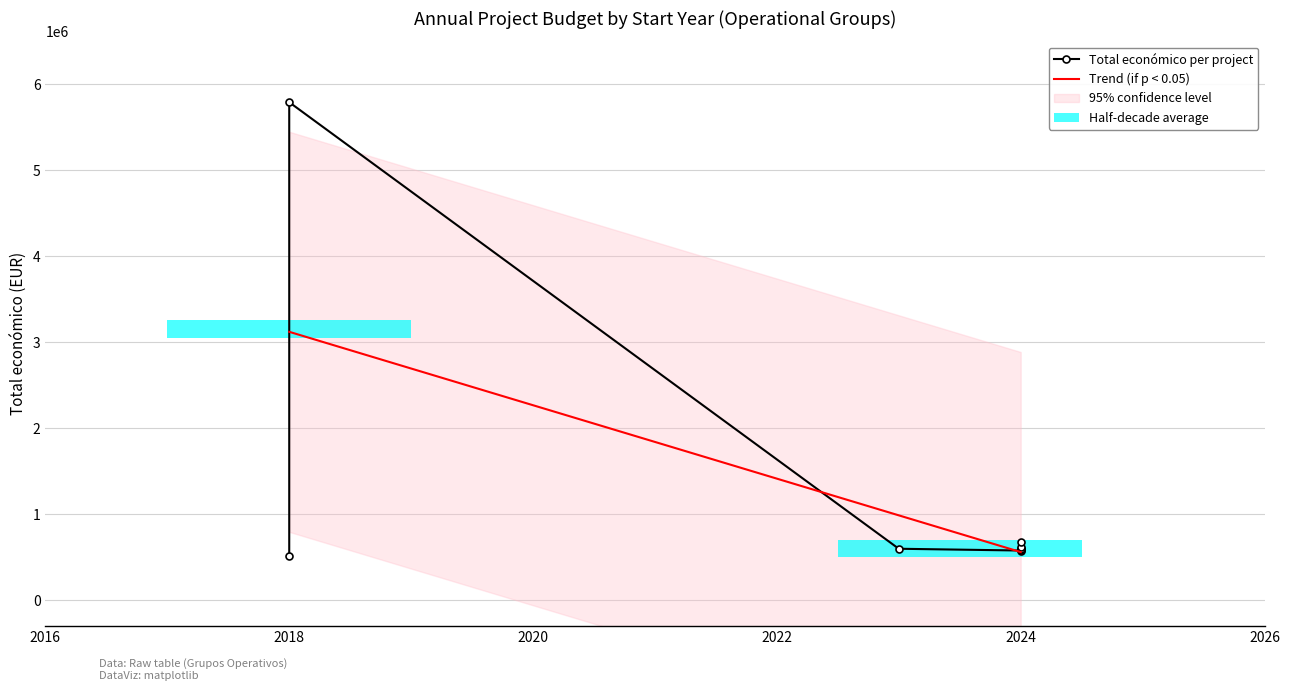

How many values are below 599992?

5